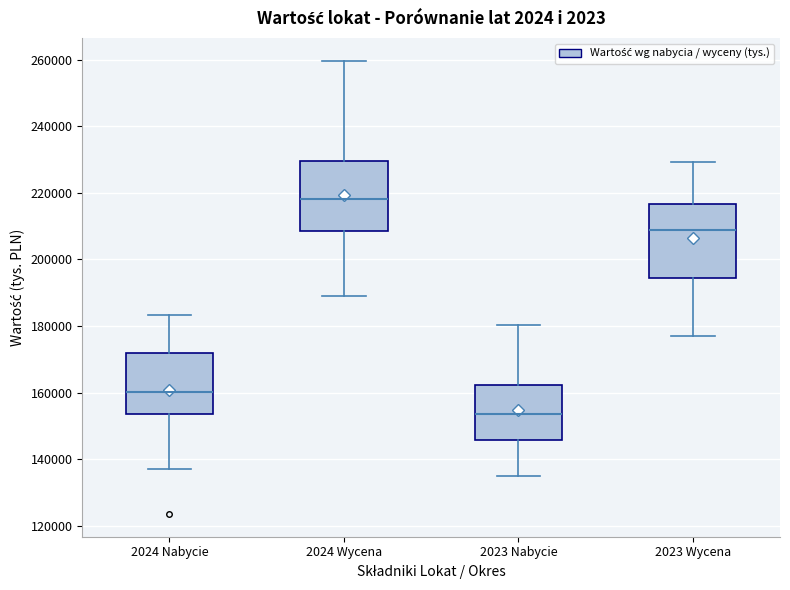

Reading left to right, read every box against the y-axis: the position of its median line, the range the box covers, and the ends of its whiskers. The values are not printed on the chart, so give them approximately, as read against the axis.

2024 Nabycie: median 160000, box 154000 to 172000, whiskers 138000 to 184000
2024 Wycena: median 218000, box 208000 to 230000, whiskers 190000 to 260000
2023 Nabycie: median 154000, box 146000 to 162000, whiskers 134000 to 180000
2023 Wycena: median 208000, box 194000 to 216000, whiskers 176000 to 230000